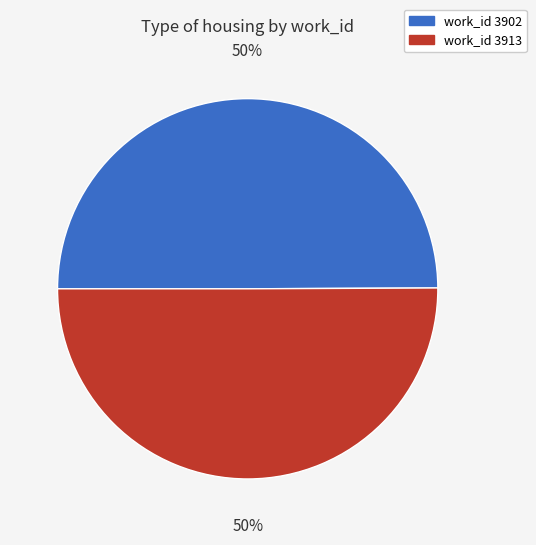

To the nearest percent, what is the average slice percentage?

50%